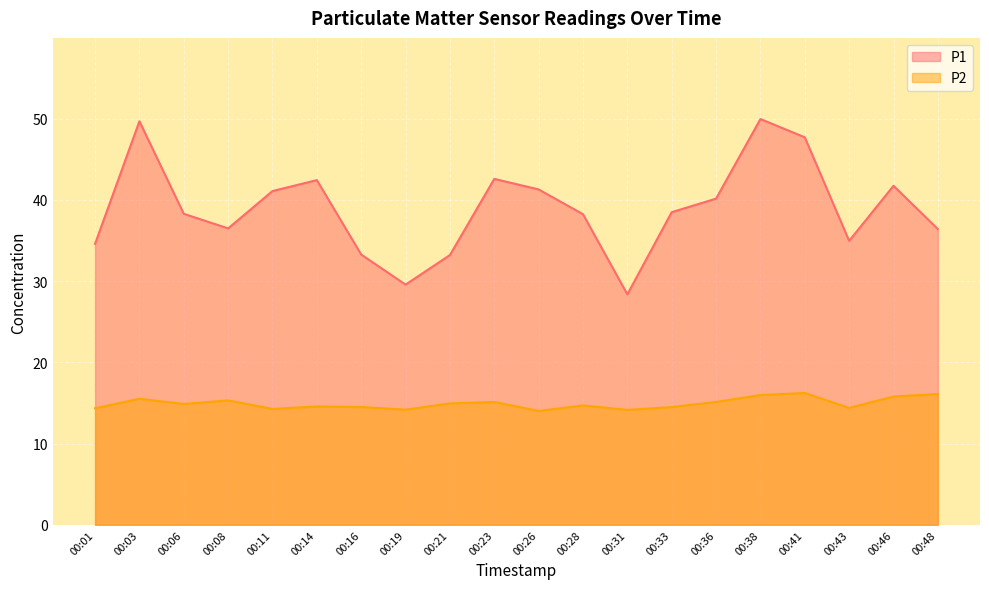

The P2 series shows 16.1 at 00:48. True or false?

True